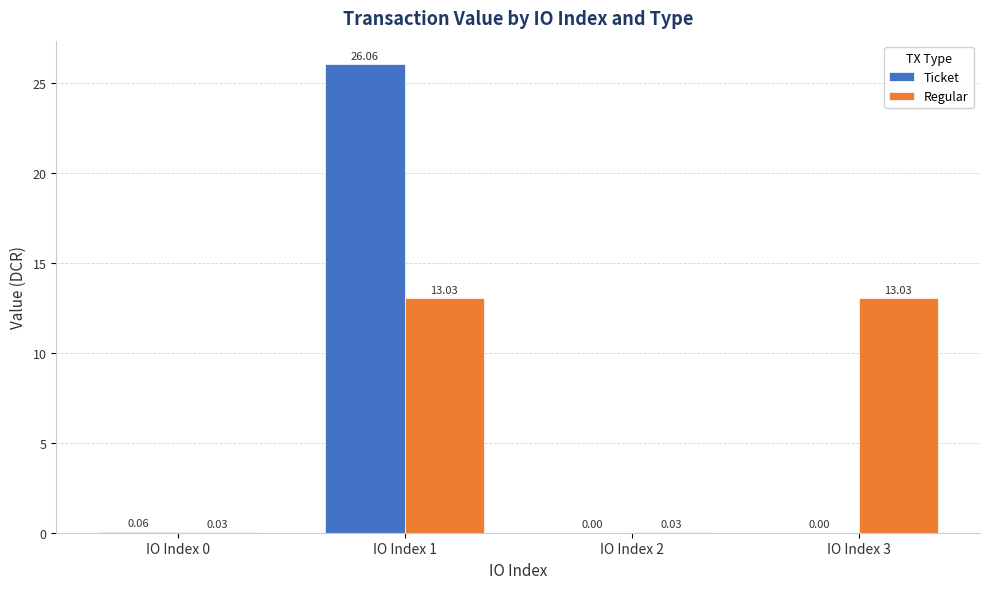

What is the sum of the Ticket values at IO Index 1 and IO Index 2?

26.1